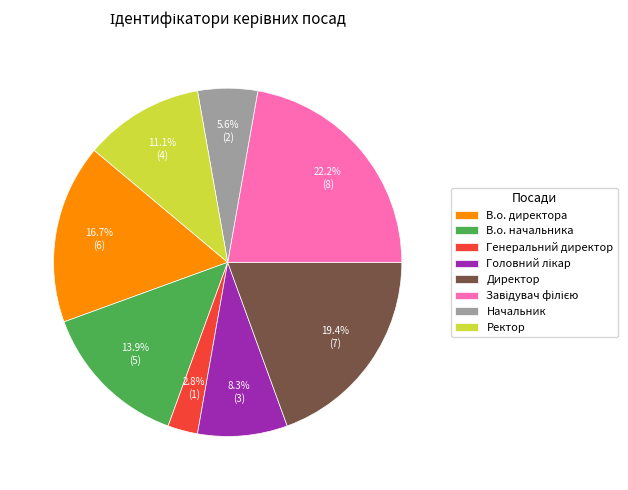

Which category has the smallest portion of the pie?

Генеральний директор